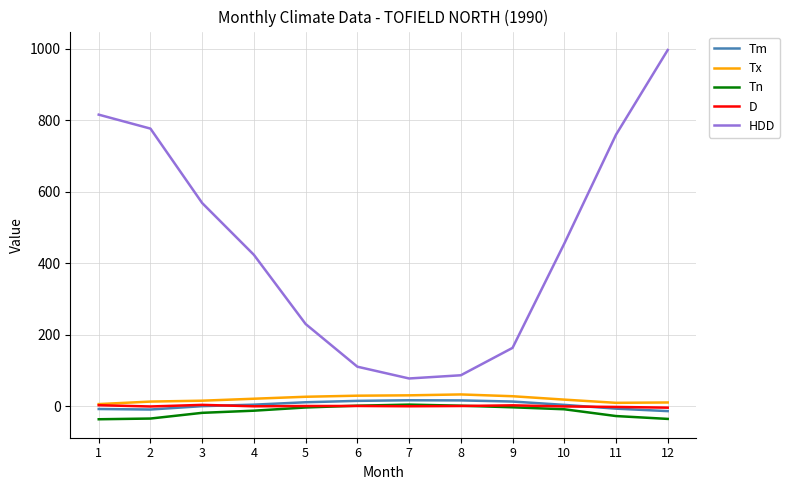

Between 8 and 11, which series saw the biggest shift?

HDD